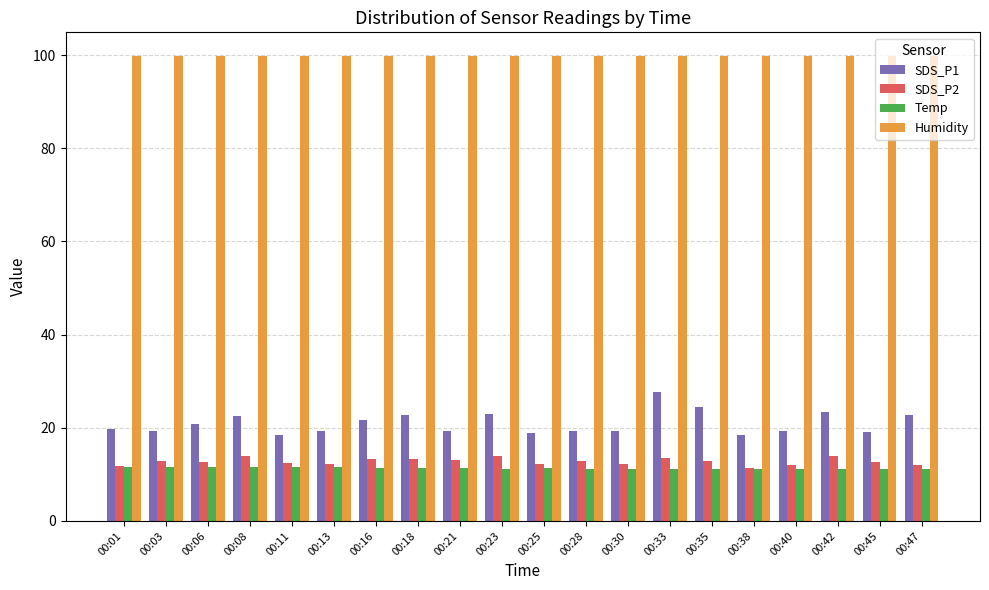

How many bars are there in total?

80